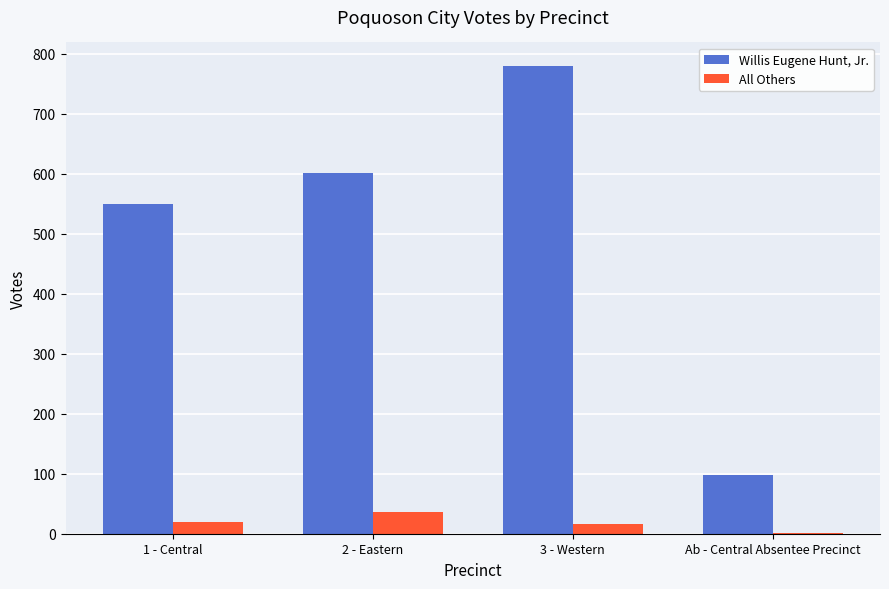

How many series are shown in this chart?

2